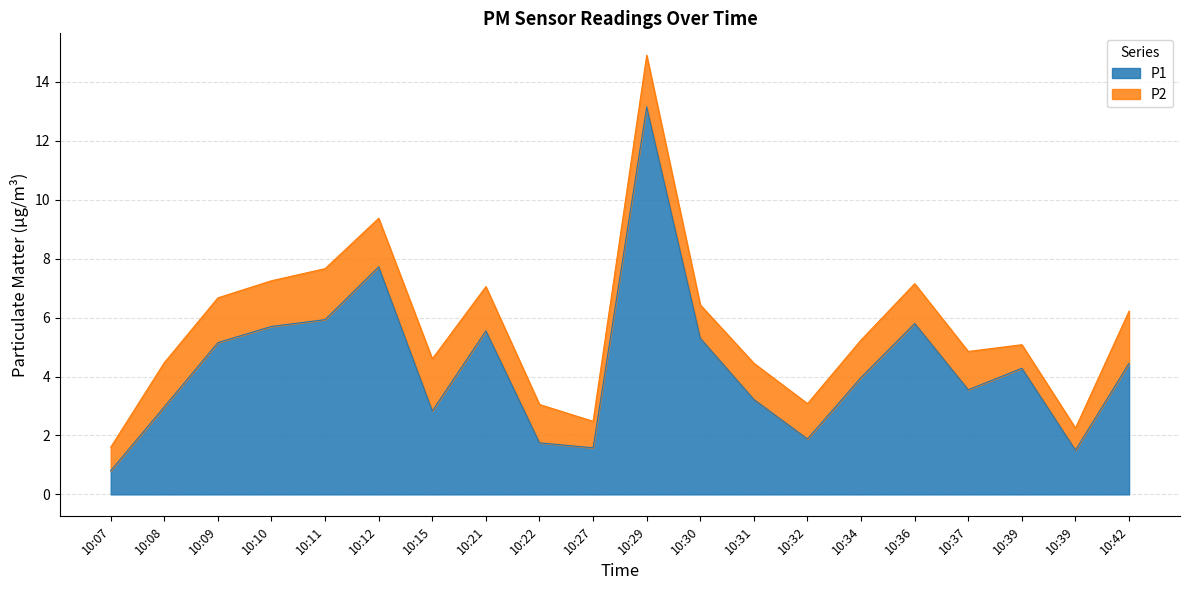

What is the difference between the maximum and second lowest values?

11.7